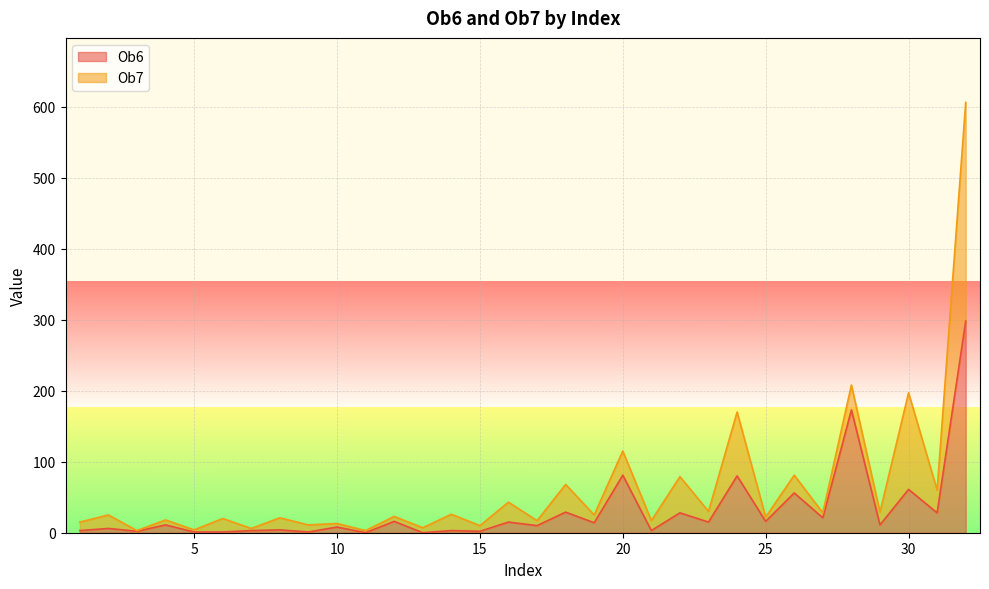

At which label does the data first exceed 11?

12